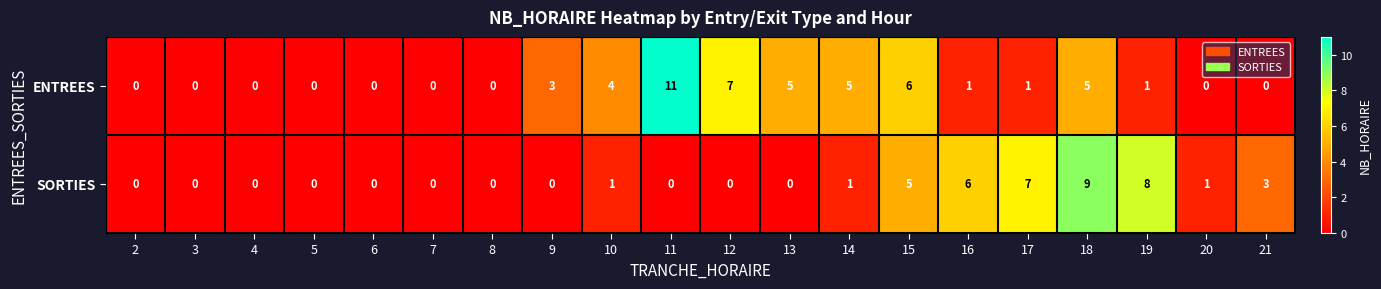

What is the approximate value of SORTIES at 18?

9